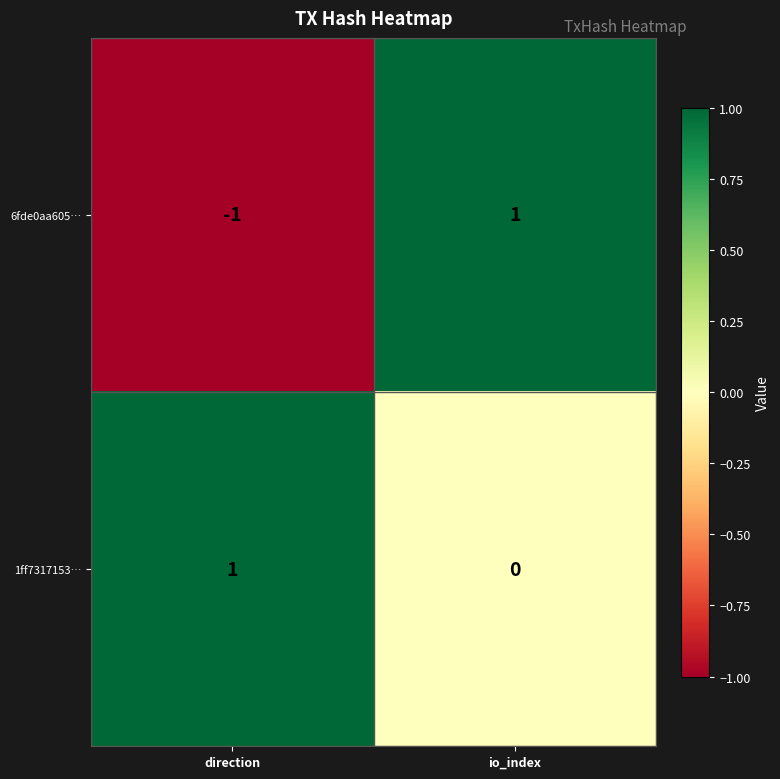

At how many categories does at least one series exceed 0?

2